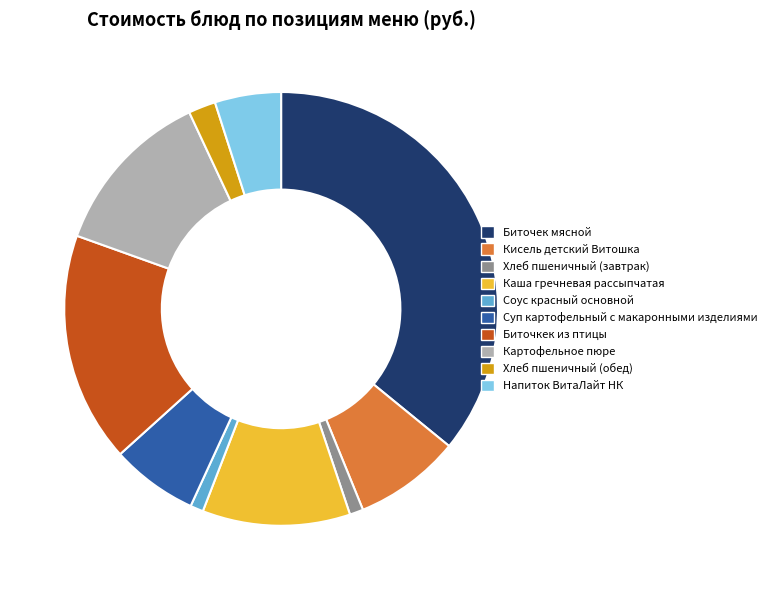

Count the number of slices in the pie.

10